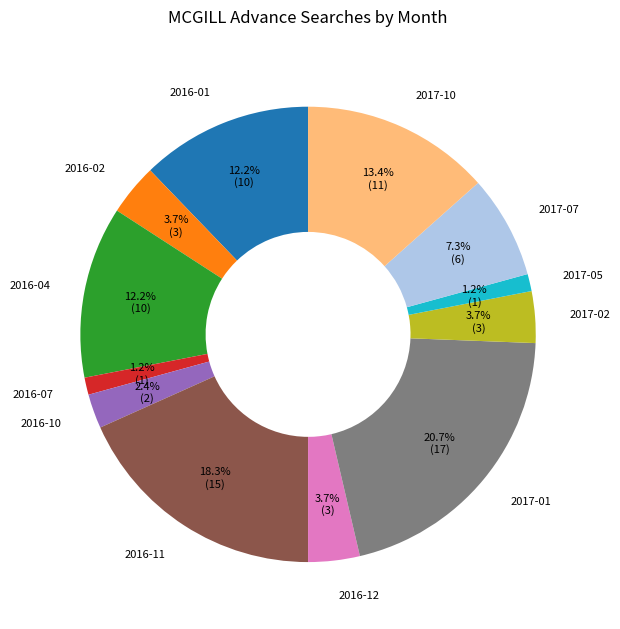

What portion of the pie excludes 2016-02?

96.3%